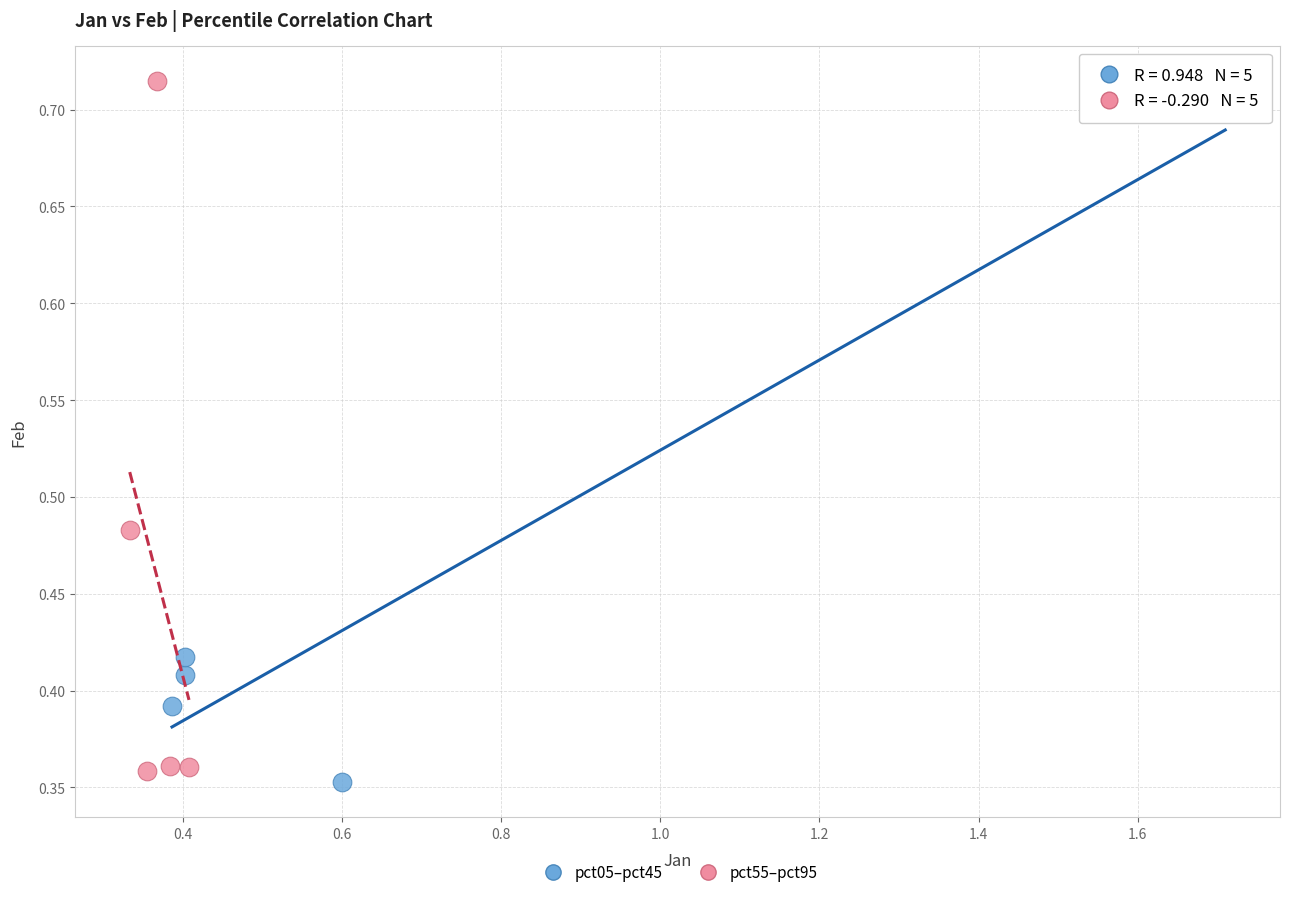

Which series contains the lowest Y value?

pct05–pct45